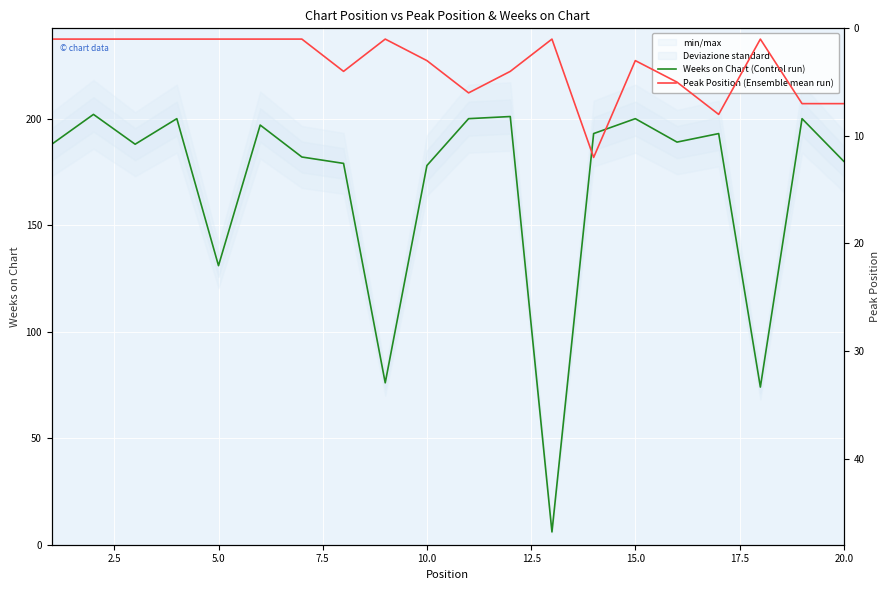

Reading left to right, list all the values displayed in this chart.

Weeks on Chart (Control run): 188	202	188	200	131	197	182	179	76	178	200	201	6	193	200	189	193	74	200	180
Peak Position (Ensemble mean run): 1	1	1	1	1	1	1	4	1	3	6	4	1	12	3	5	8	1	7	7